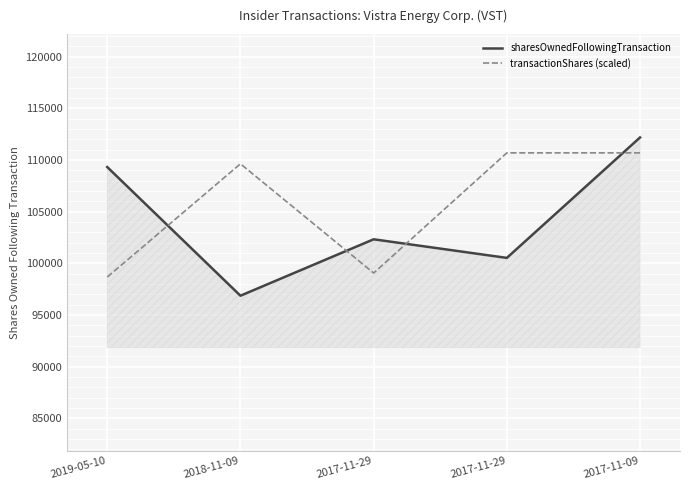

Reading left to right, transcribe all the data shown in this chart.

sharesOwnedFollowingTransaction: 2019-05-10=109311.0	2018-11-09=96857.0	2017-11-29=102318.0	2017-11-29=100518.0	2017-11-09=112174.0
transactionShares (scaled): 2019-05-10=98661.2	2018-11-09=109623.5	2017-11-29=99053.8	2017-11-29=110683.1	2017-11-09=110683.1